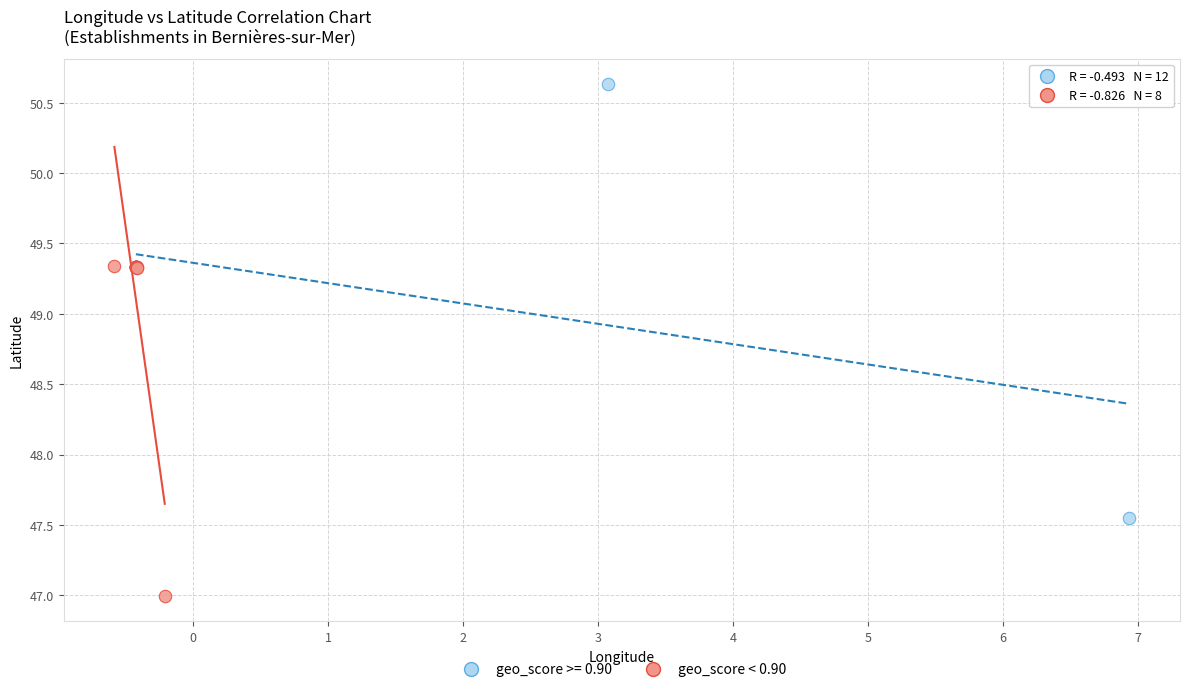

Which series reaches the minimum Y coordinate?

geo_score < 0.90